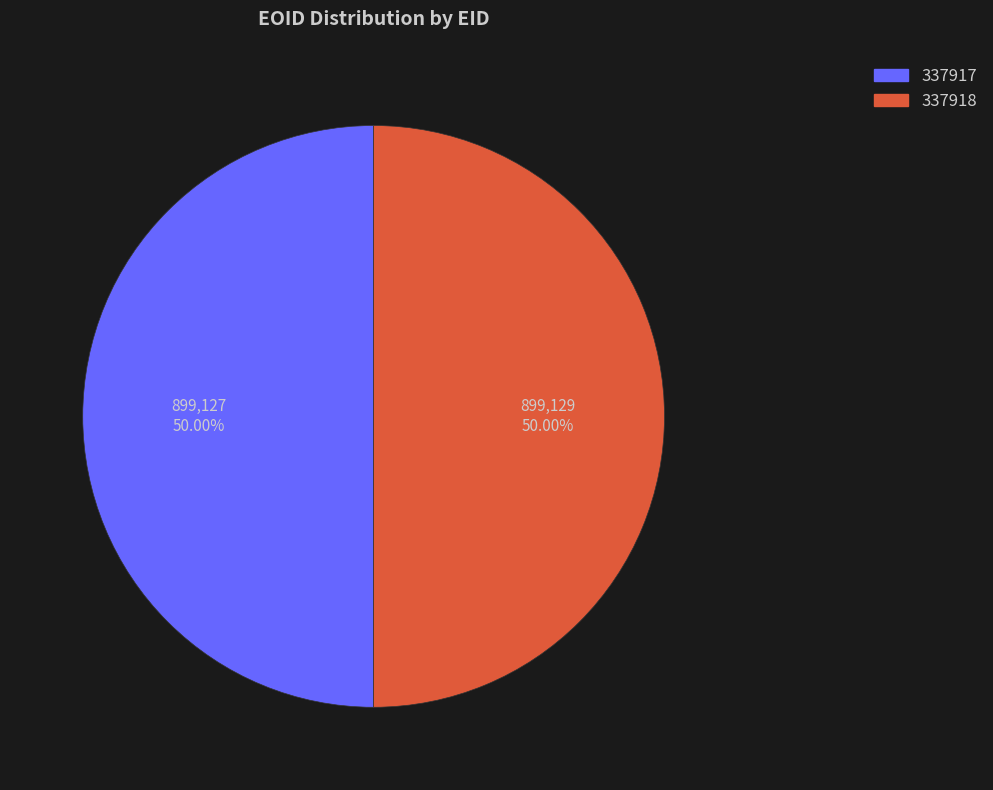

To the nearest percent, what portion does 337917 represent?

50%